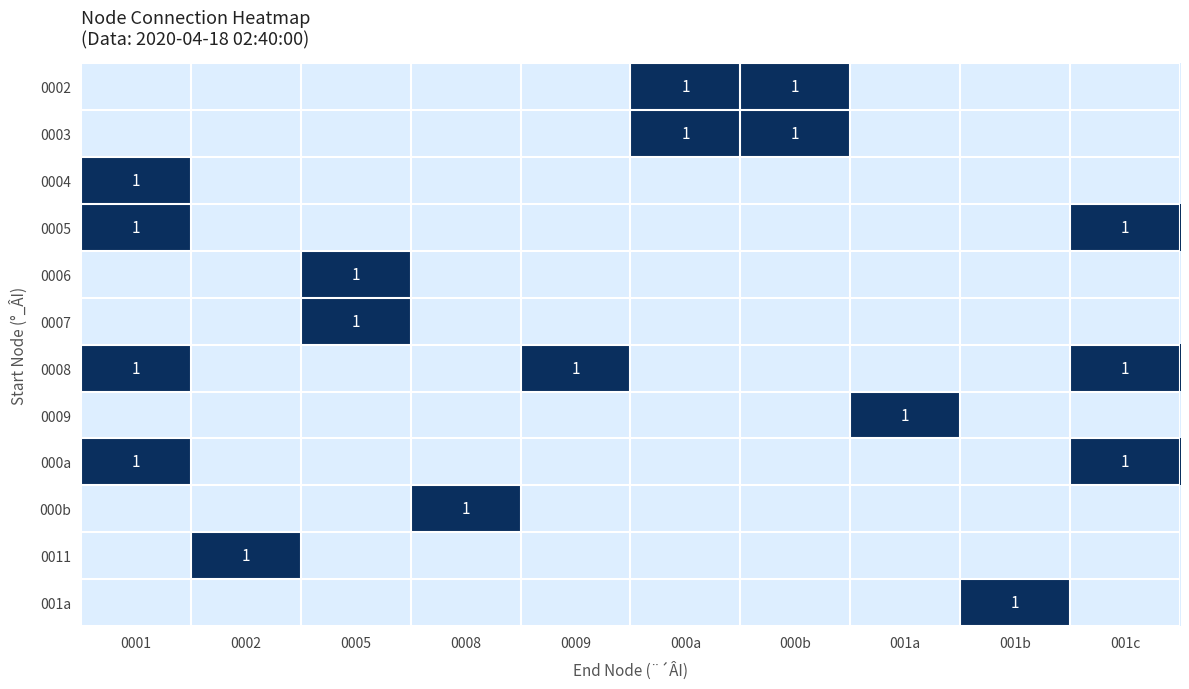

Is it true that 0007 equals 0 at 0002?

True